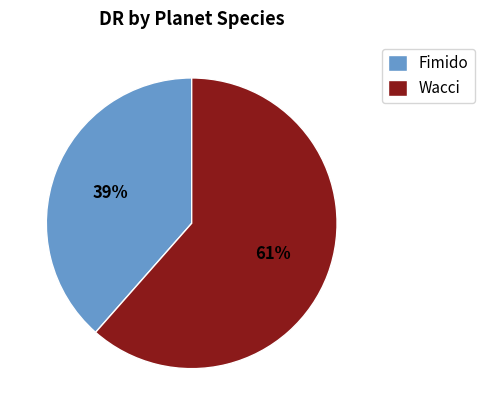

How many slices are in this pie chart?

2